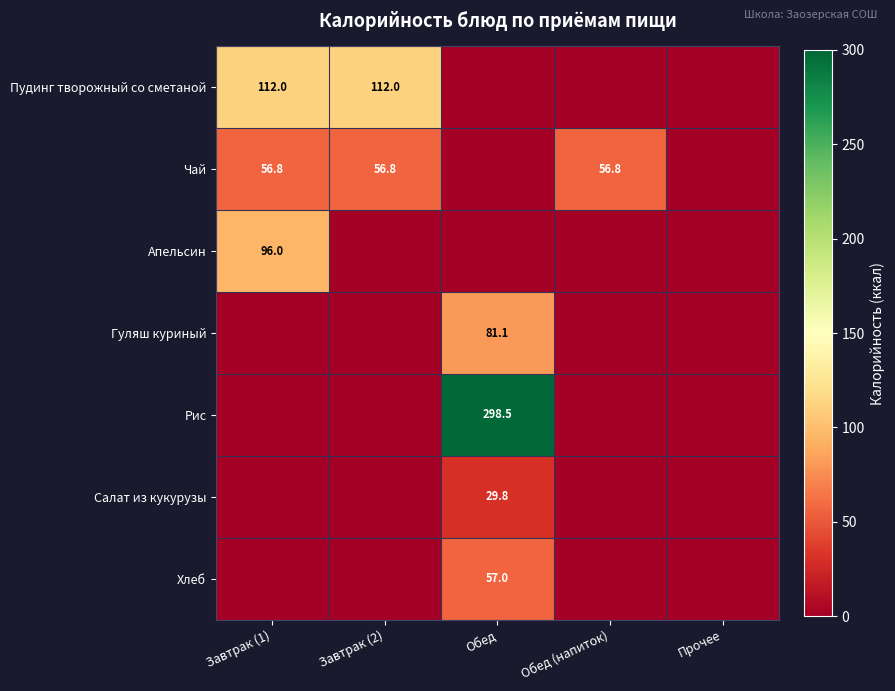

True or false: Чай has a value of 56.8 at Завтрак (1).

True